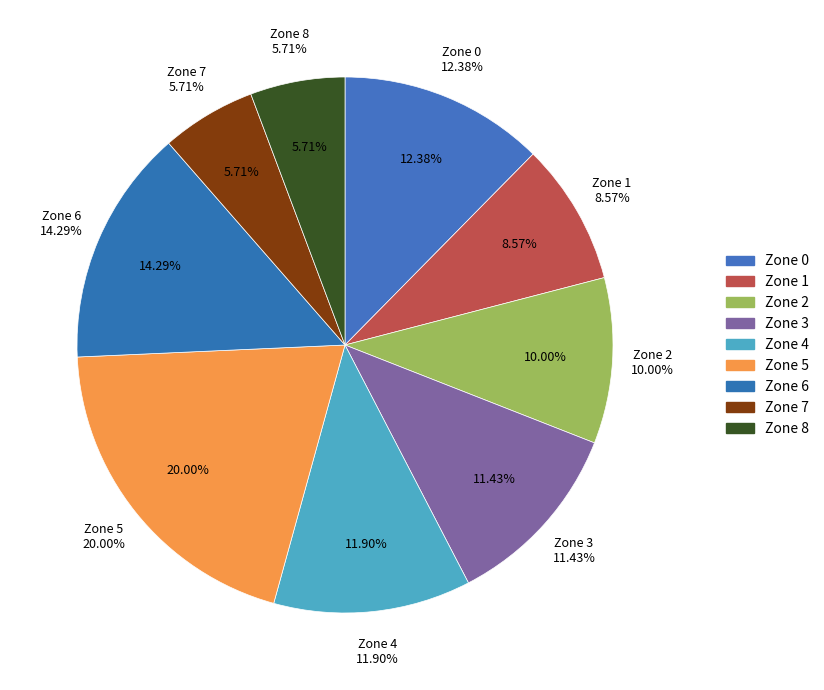

Does any single category account for the majority?

No